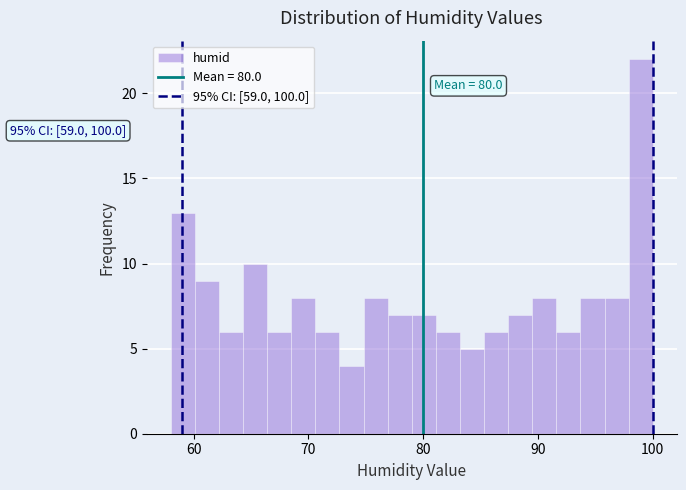

Read against the x-axis, roughly where is the centre of the tallest bar?

99